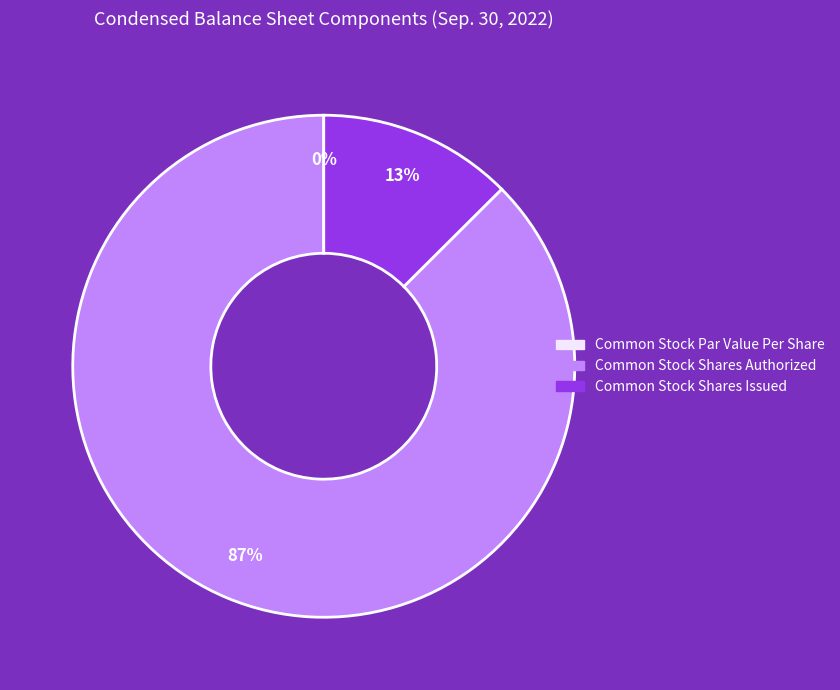

How many slices are in this pie chart?

3